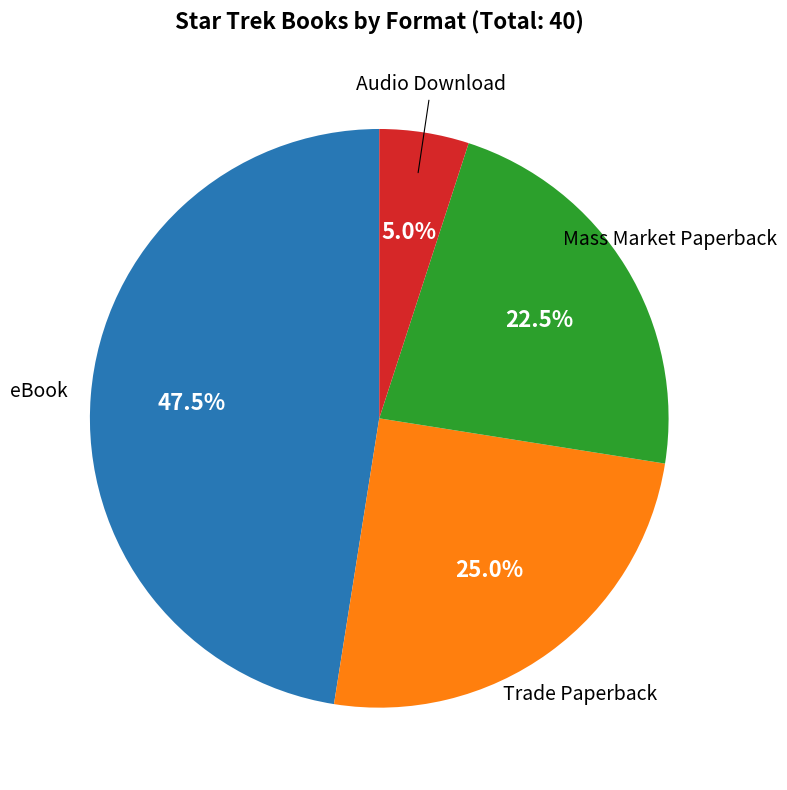

How many segments does this pie chart have?

4